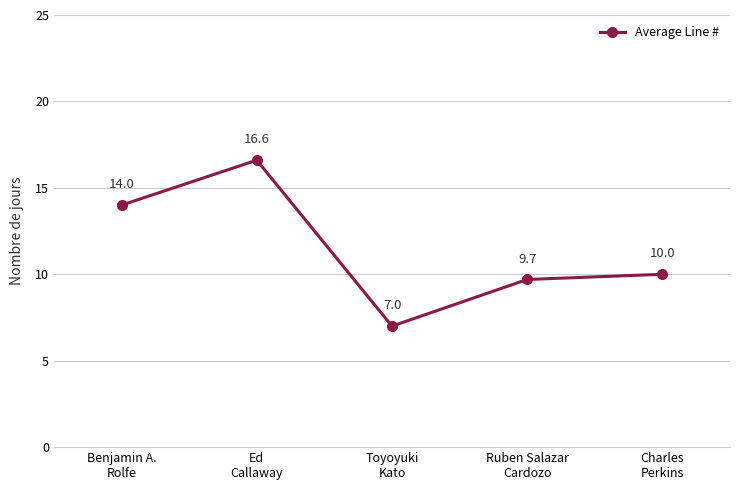

Rank the categories by value from lowest to highest.

Toyoyuki
Kato, Ruben Salazar
Cardozo, Charles
Perkins, Benjamin A.
Rolfe, Ed
Callaway